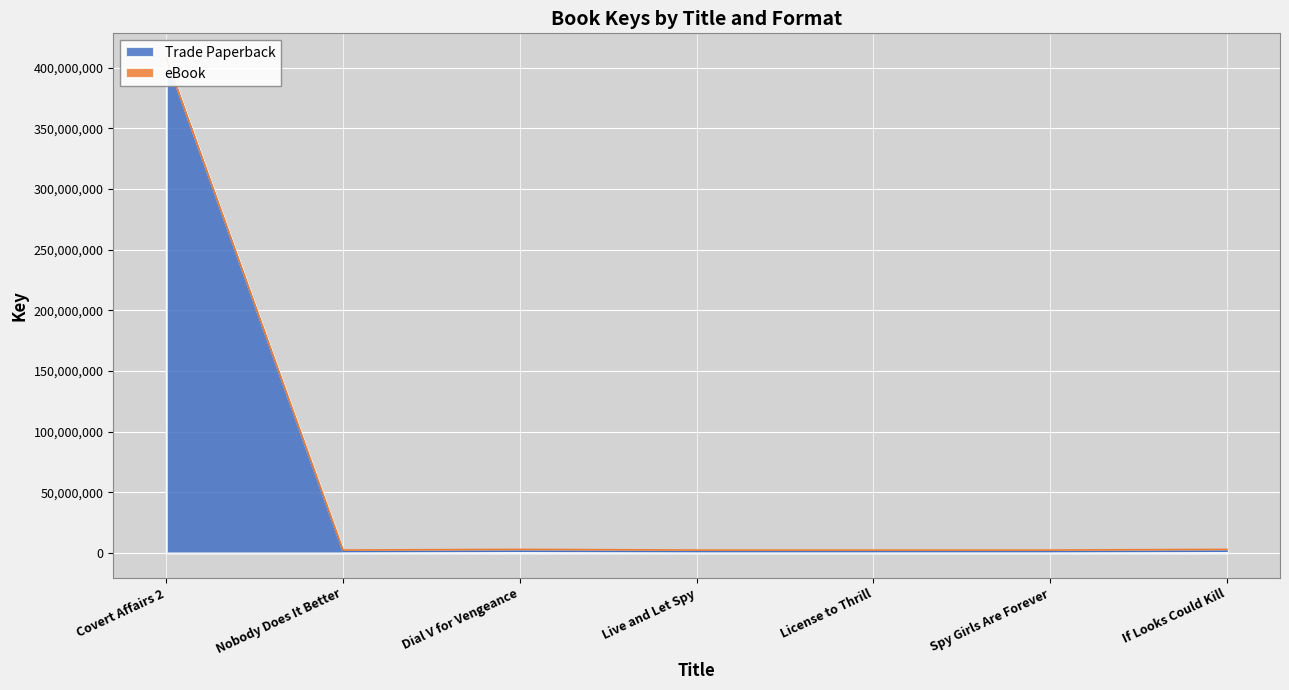

What is the maximum value shown in the chart?

407953520